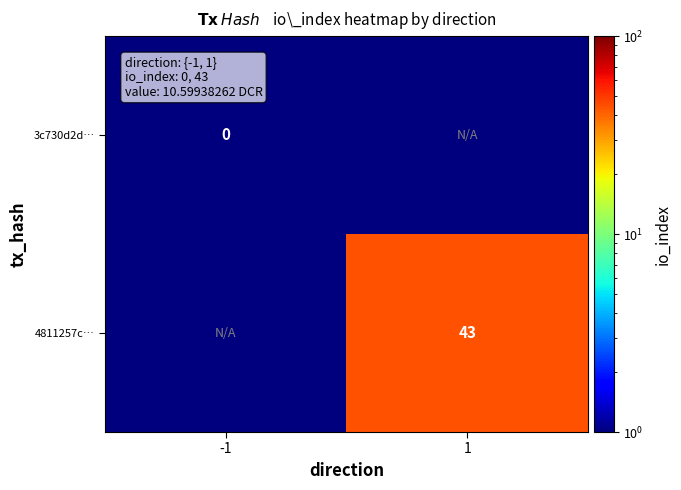

The value of 4811257c… at 1 is 60. True or false?

False